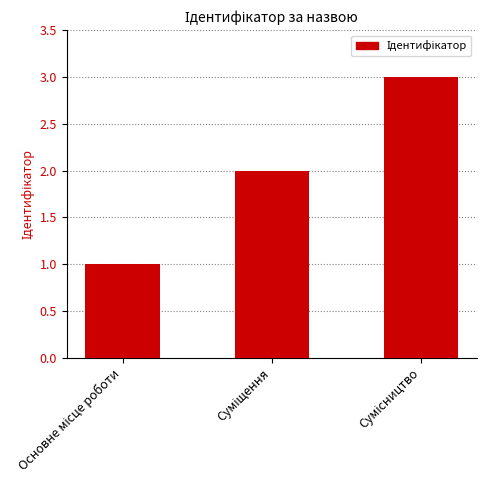

How many bars are there in total?

3